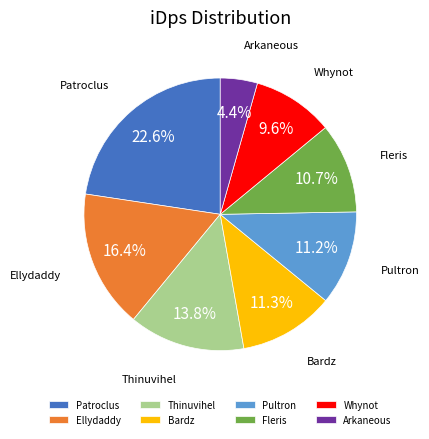

What is the ratio of the value at Thinuvihel to the value at Whynot?

1.4